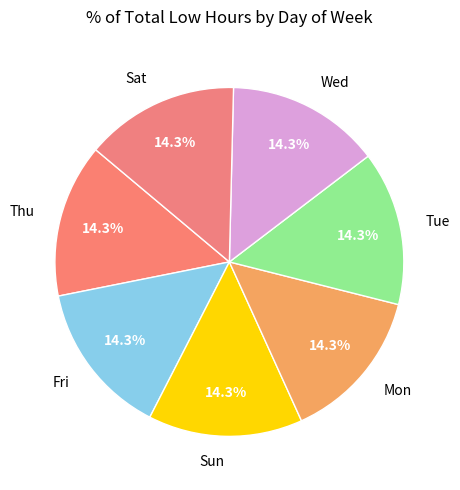

Is Tue the majority of the pie?

No